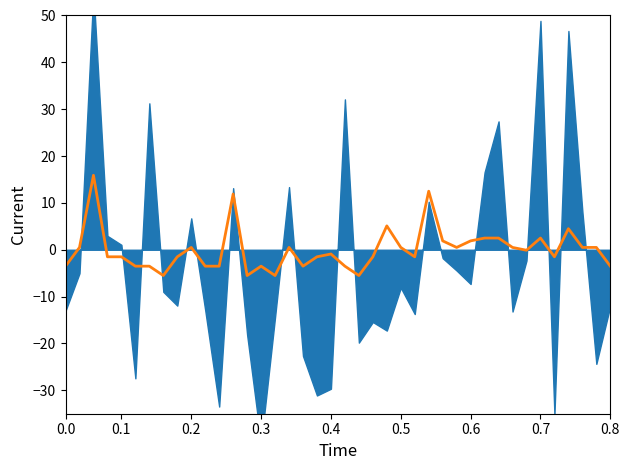

Which has a higher value, 9 or 12?

12